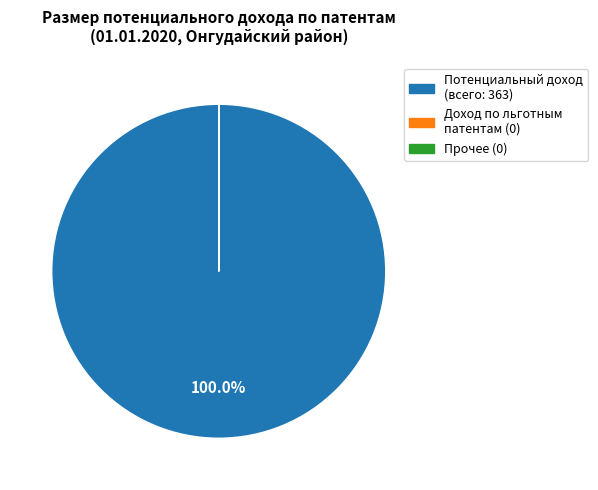

Does any single category account for the majority?

Yes